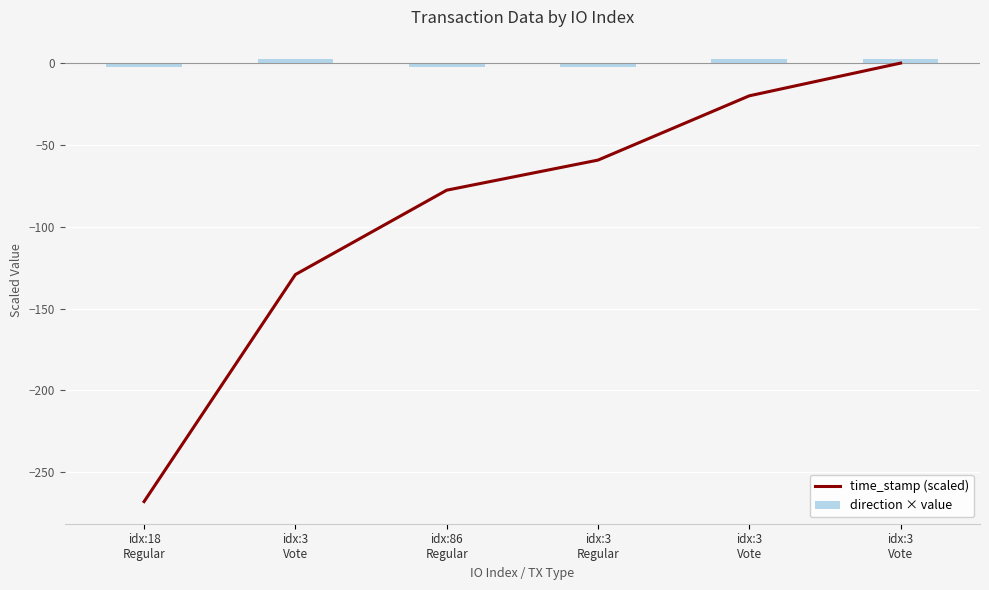

Rank the series by their maximum value, from highest to lowest.

direction × value, time_stamp (scaled)